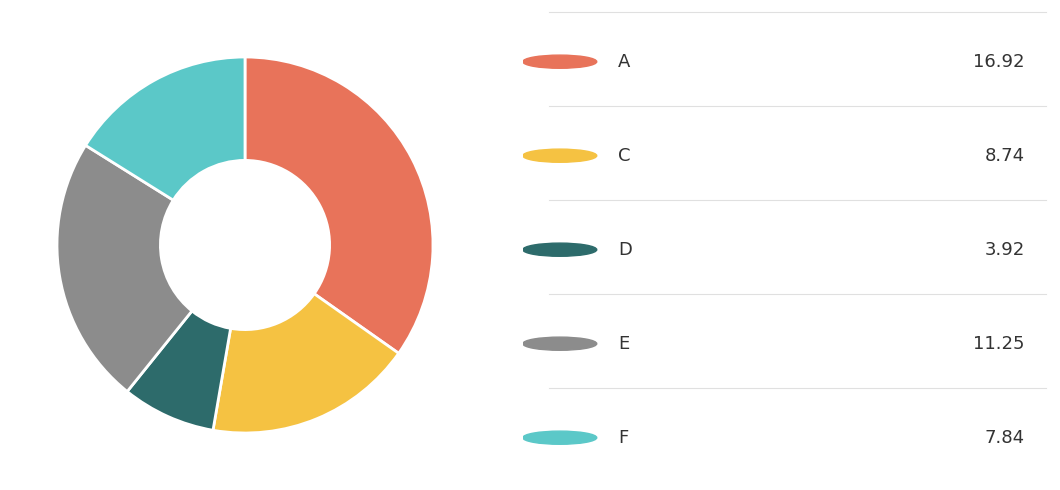

Is there a majority slice in this chart?

No